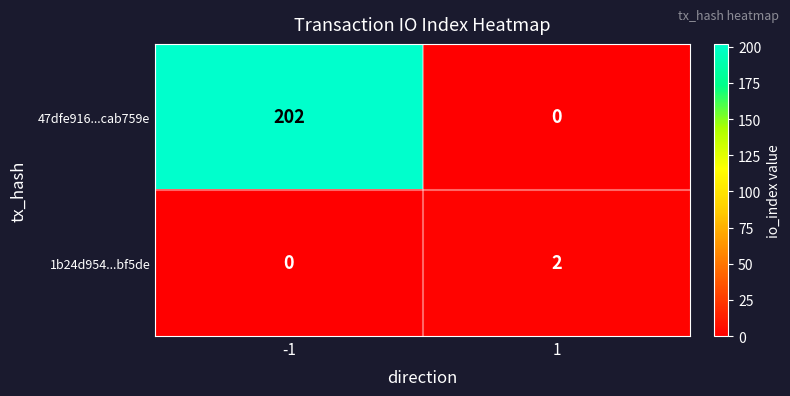

How many categories are shown in the chart?

2